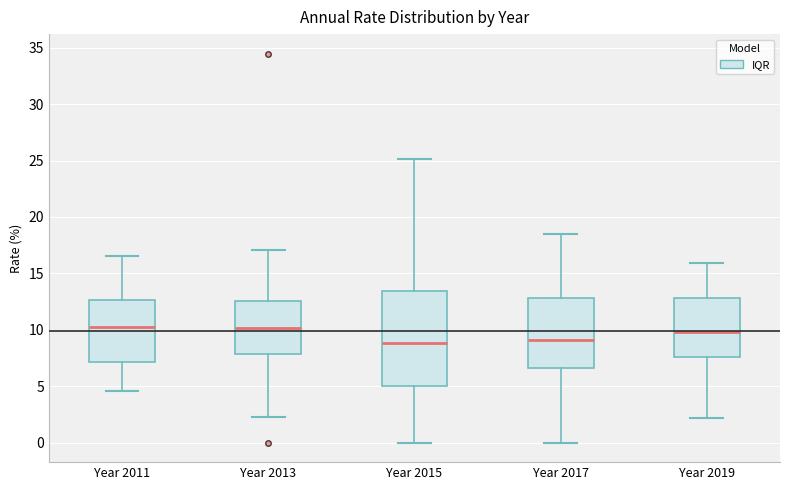

Reading left to right, read every box against the y-axis: the position of its median line, the range the box covers, and the ends of its whiskers. The values are not printed on the chart, so give them approximately, as read against the axis.

Year 2011: median 10.5, box 7.0 to 12.5, whiskers 4.5 to 16.5
Year 2013: median 10.0, box 8.0 to 12.5, whiskers 2.0 to 17.0
Year 2015: median 9.0, box 5.0 to 13.5, whiskers 0.0 to 25.0
Year 2017: median 9.0, box 6.5 to 13.0, whiskers 0.0 to 18.5
Year 2019: median 10.0, box 7.5 to 13.0, whiskers 2.0 to 16.0